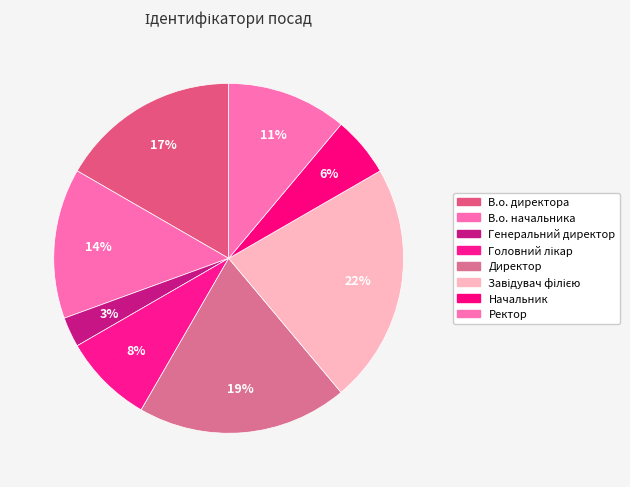

Which has a higher value, Завідувач філією or Генеральний директор?

Завідувач філією